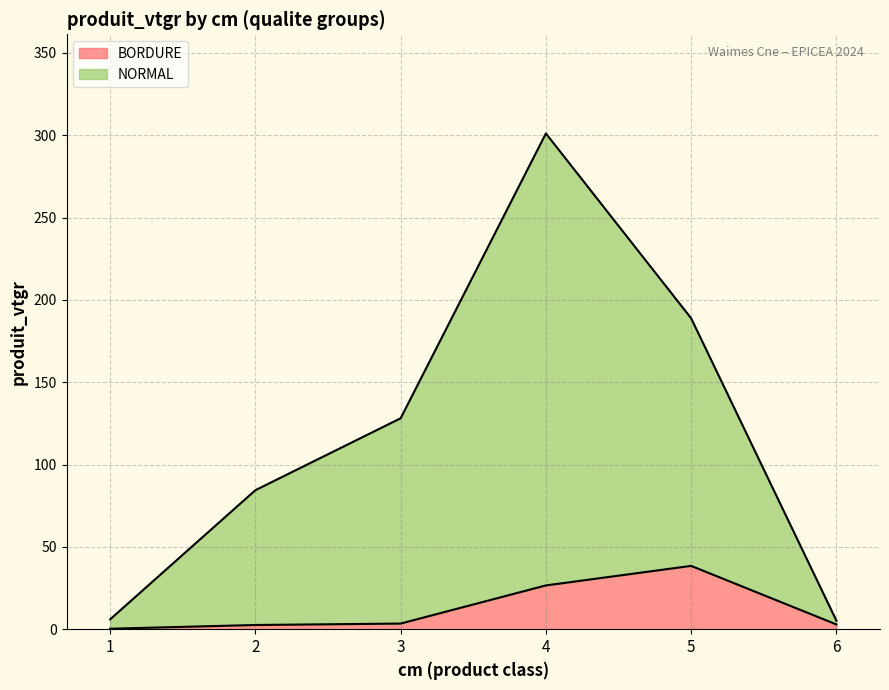

Reading left to right, extract all data points from this chart.

BORDURE: 0.3	2.6	3.4	26.6	38.5	2.9
NORMAL: 6.0	84.4	128.1	301.0	188.8	5.2